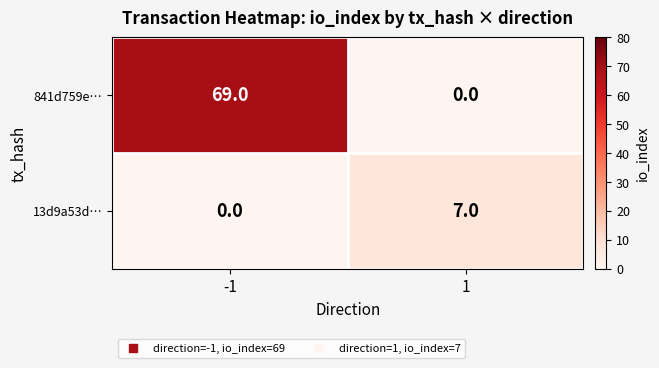

What is the difference between the 13d9a53d… values at -1 and 1?

7